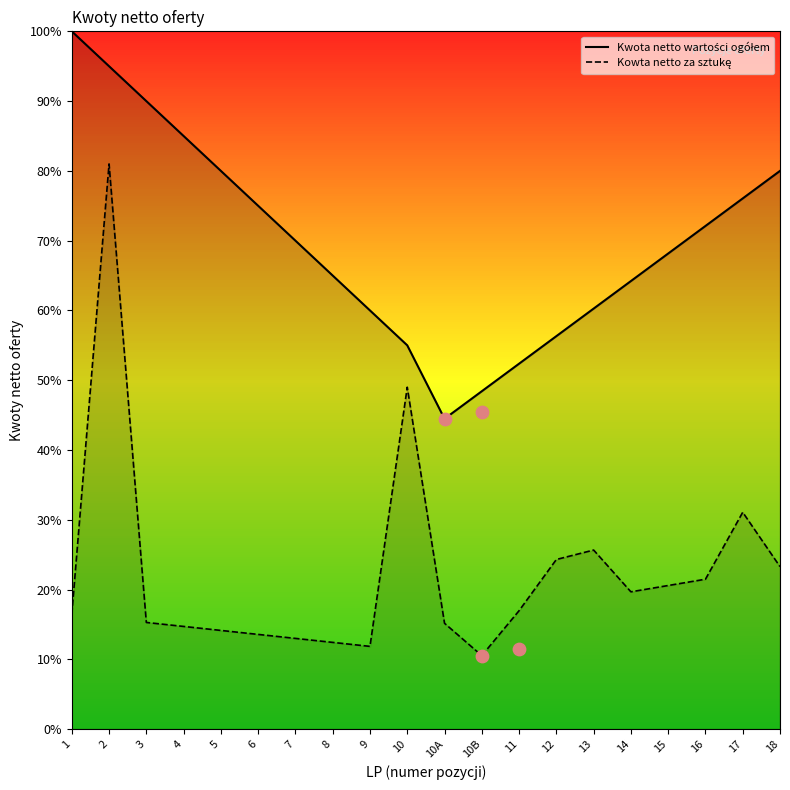

What is the total value across all series at 10?

104.0